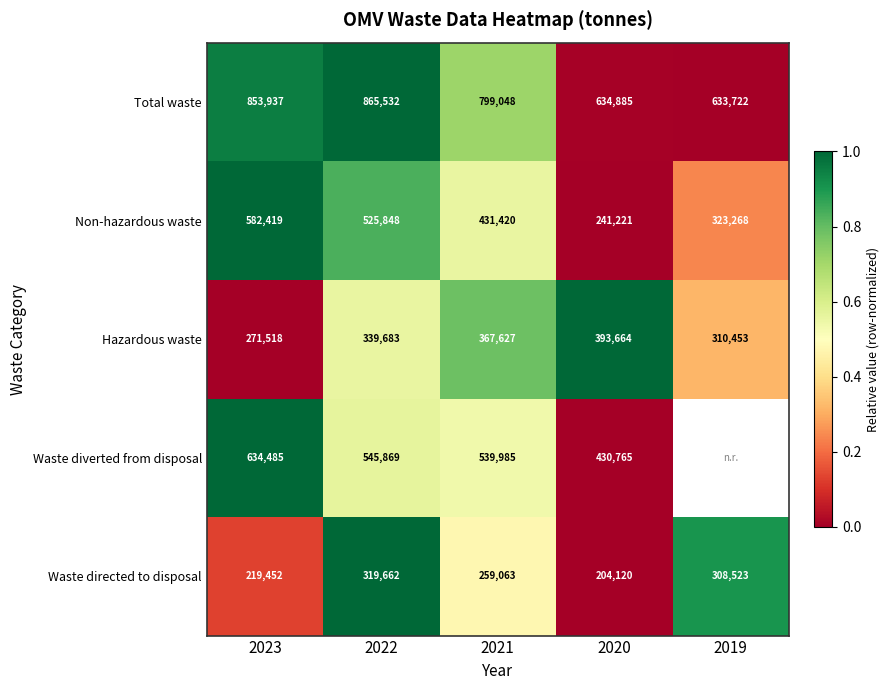

Is the value of Total waste at 2021 greater than the value of Hazardous waste at 2019?

Yes